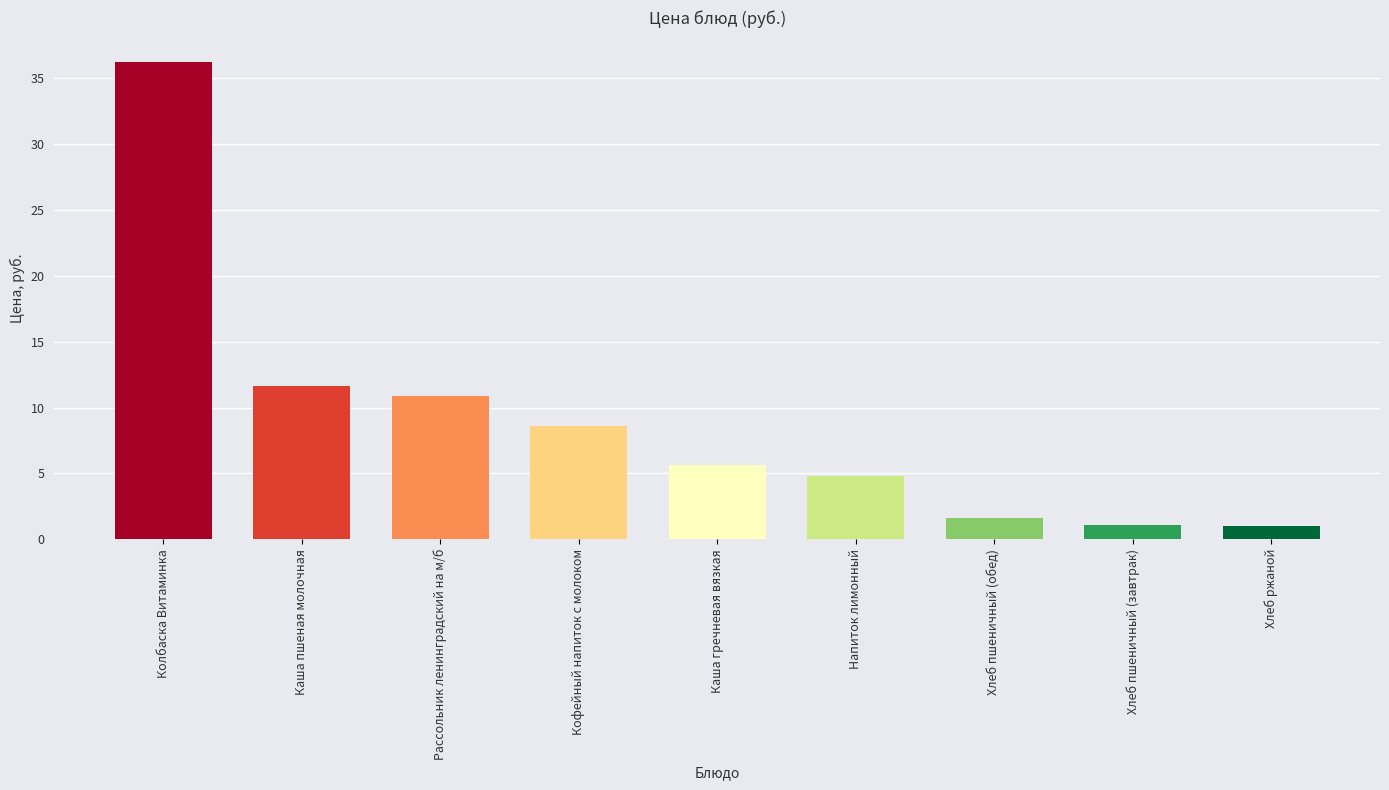

How many values are below 5?

4